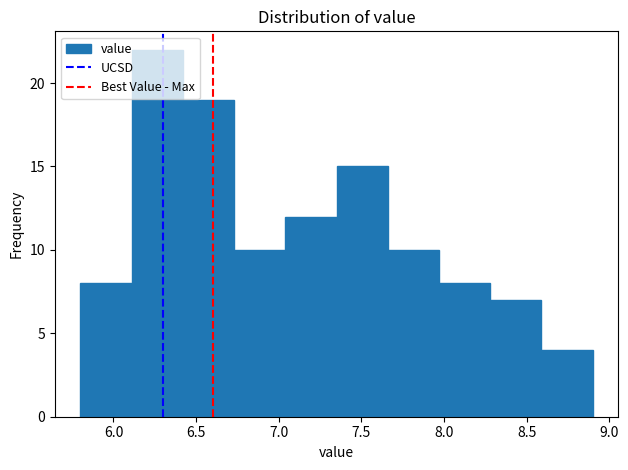

What is the height of the bar covering 7.66 to 7.97 on the x-axis? Neither the bar edges nor the heights are printed on the chart, so give them approximately, as read against the axes.

10